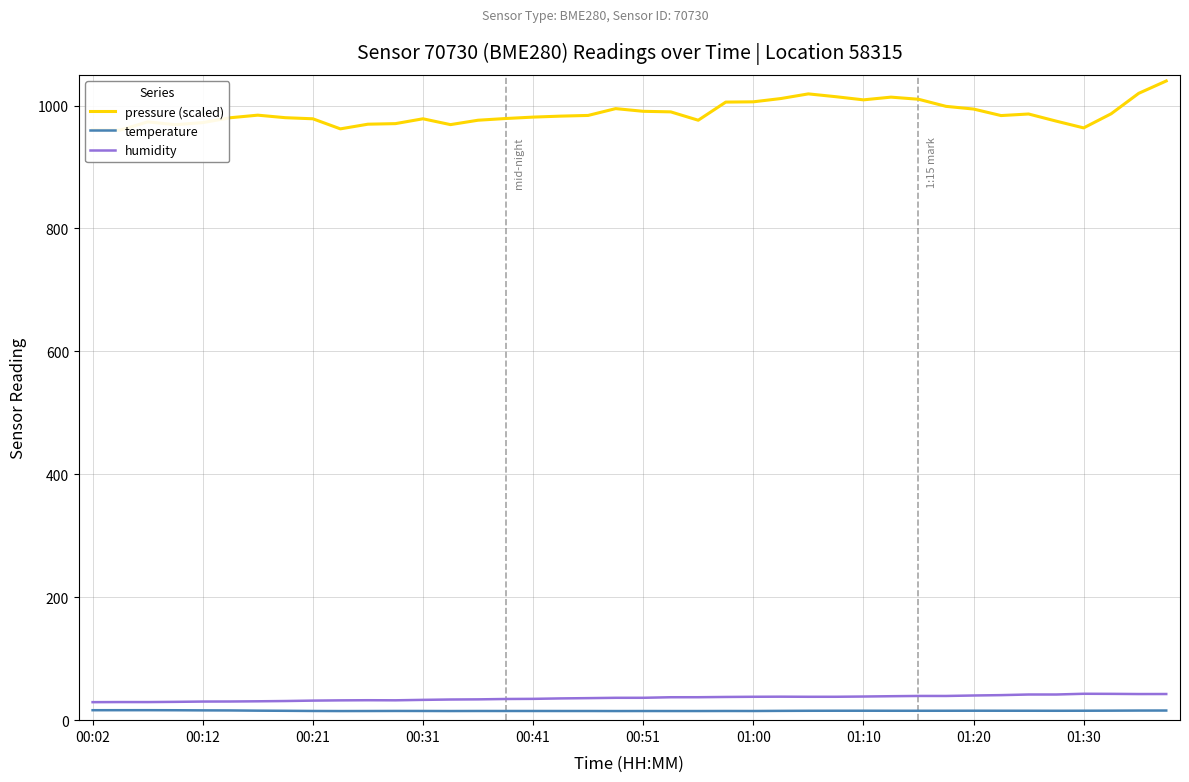

What is the sum of all humidity values?

1439.0